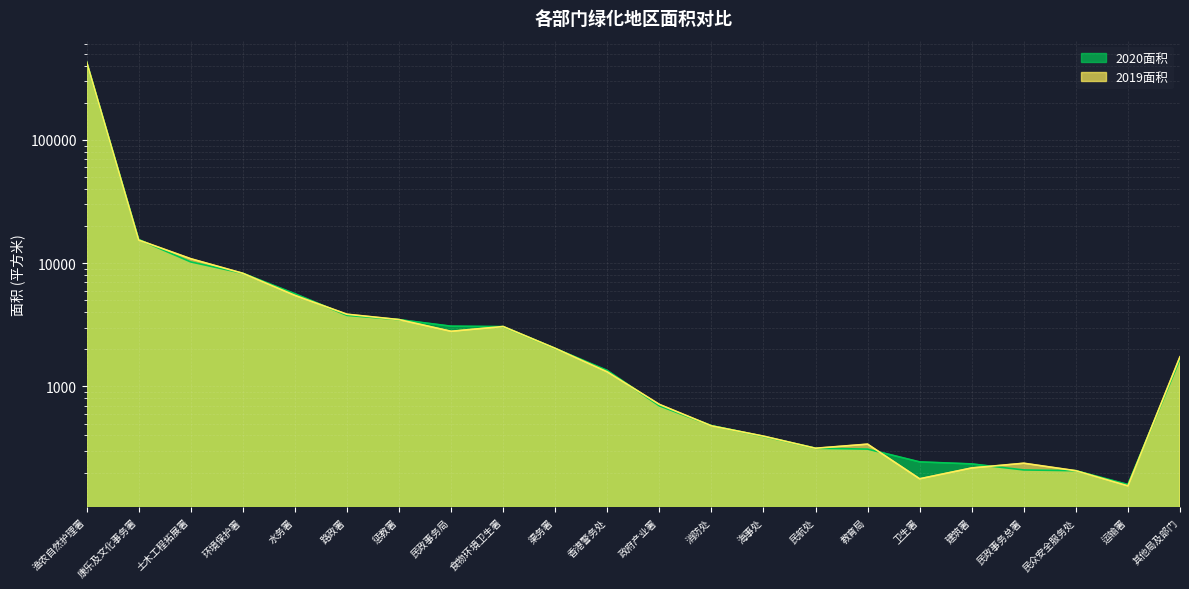

Is the value of 2019面积 at 民众安全服务处 greater than the value of 2020面积 at 环境保护署?

No